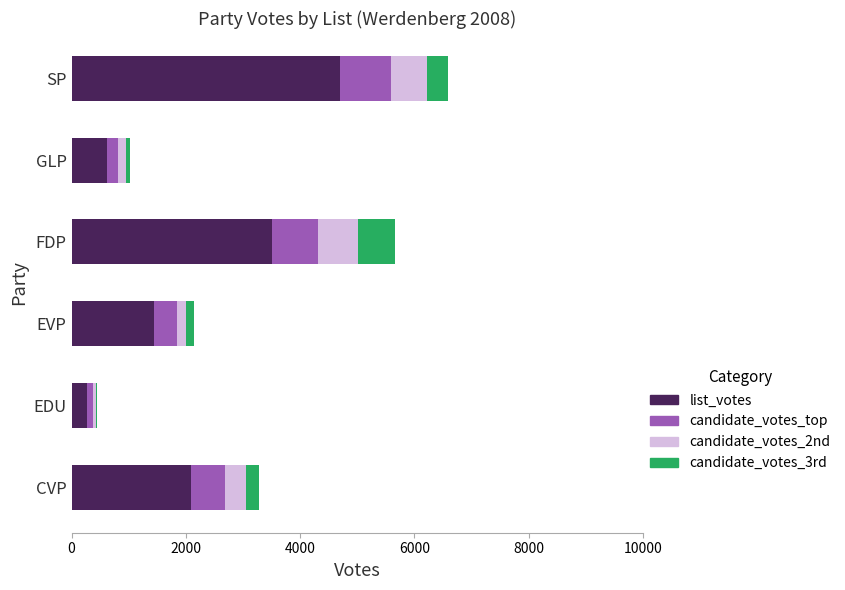

What is the maximum value for list_votes?

4706